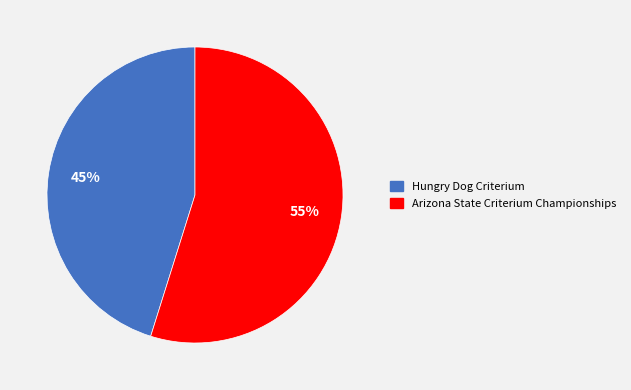

How many slices are in this pie chart?

2